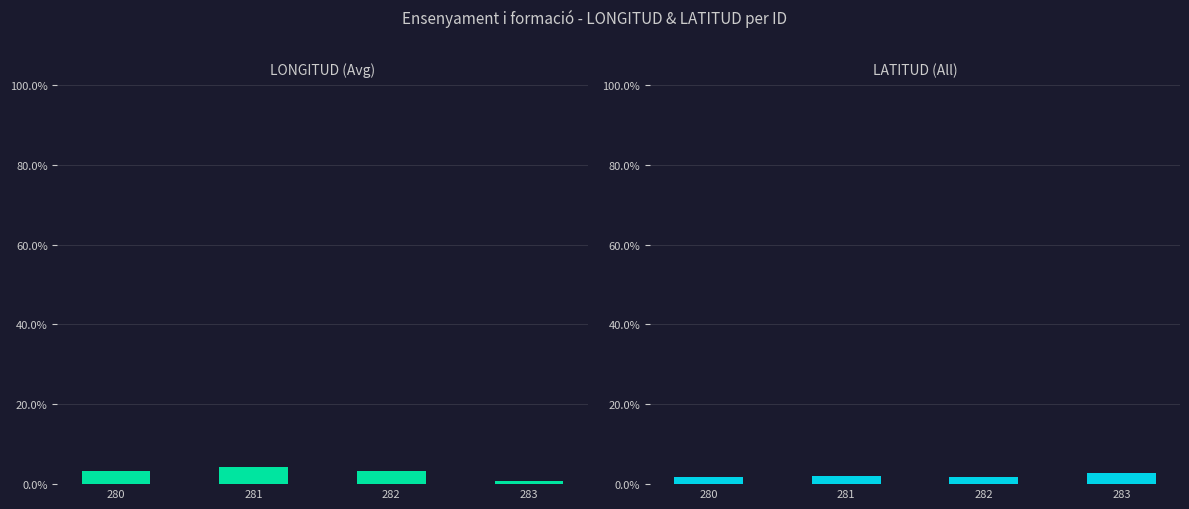

Reading left to right, extract all data points from this chart.

LONGITUD: 280=0.0	281=0.0	282=0.0	283=0.0
LATITUD: 280=0.0	281=0.0	282=0.0	283=0.0